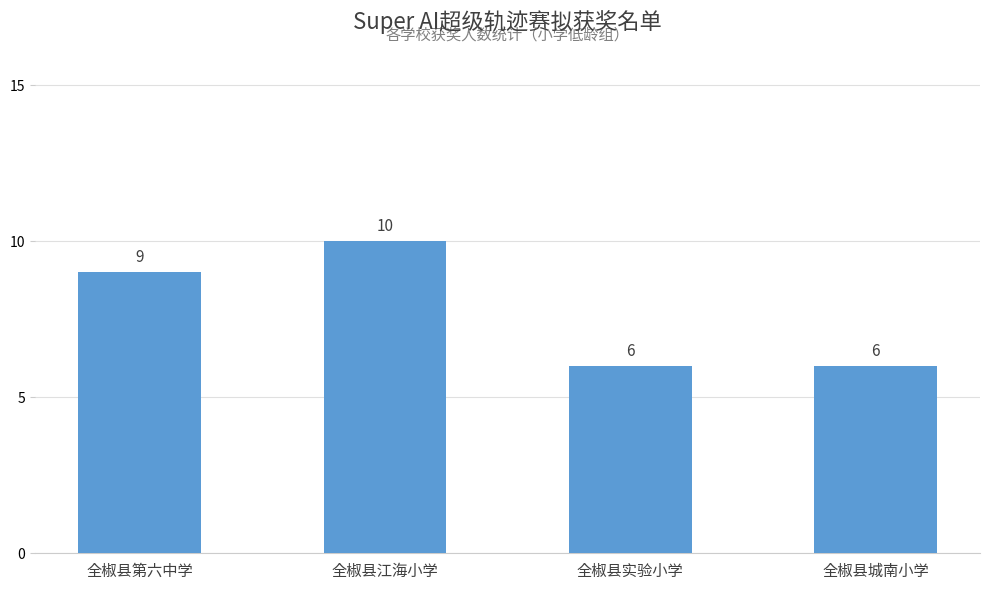

What is the label of the 4th bar from the right?

全椒县第六中学